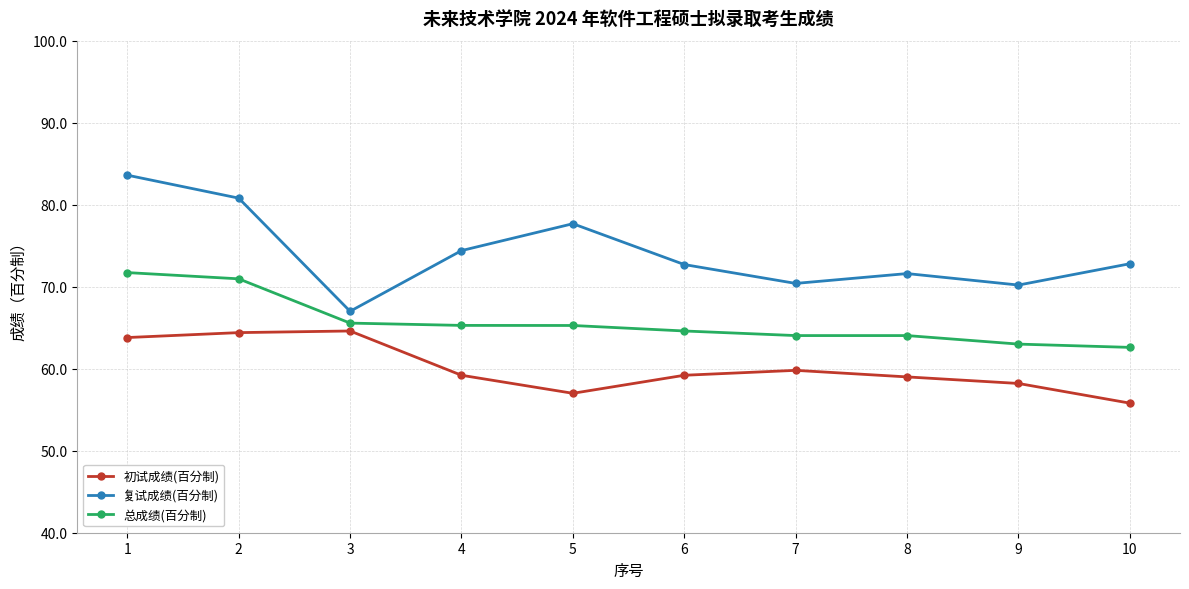

Between 1 and 10, which series saw the biggest shift?

复试成绩(百分制)